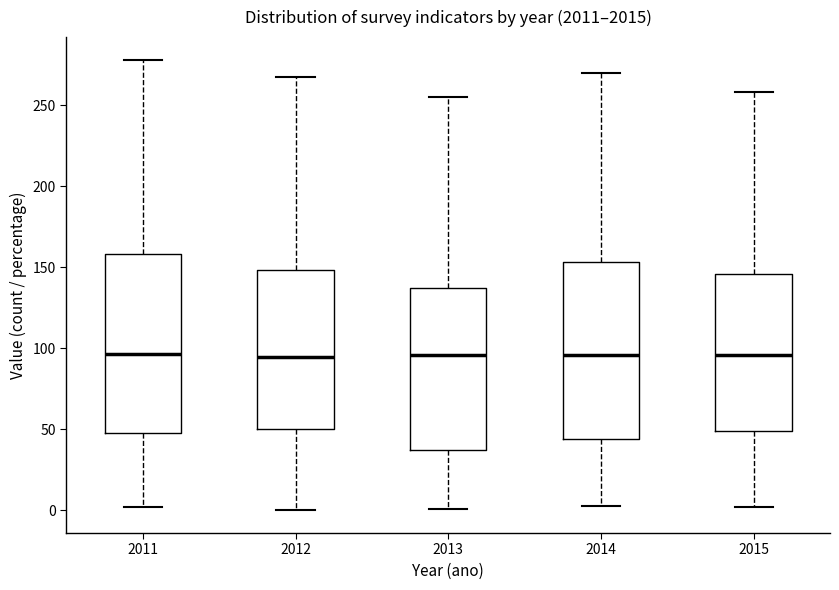

Reading left to right, read every box against the y-axis: the position of its median line, the range the box covers, and the ends of its whiskers. The values are not printed on the chart, so give them approximately, as read against the axis.

2011: median 95, box 50 to 160, whiskers 0 to 280
2012: median 95, box 50 to 150, whiskers 0 to 265
2013: median 95, box 35 to 140, whiskers 0 to 255
2014: median 95, box 45 to 155, whiskers 5 to 270
2015: median 95, box 50 to 145, whiskers 0 to 260